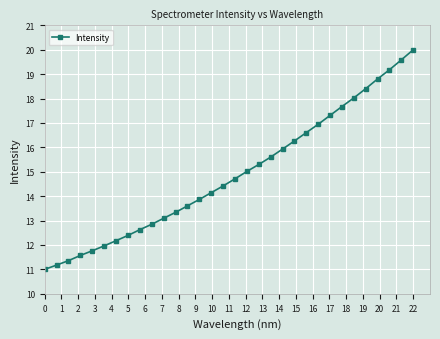

What is the difference between the second highest and minimum values?

8.6